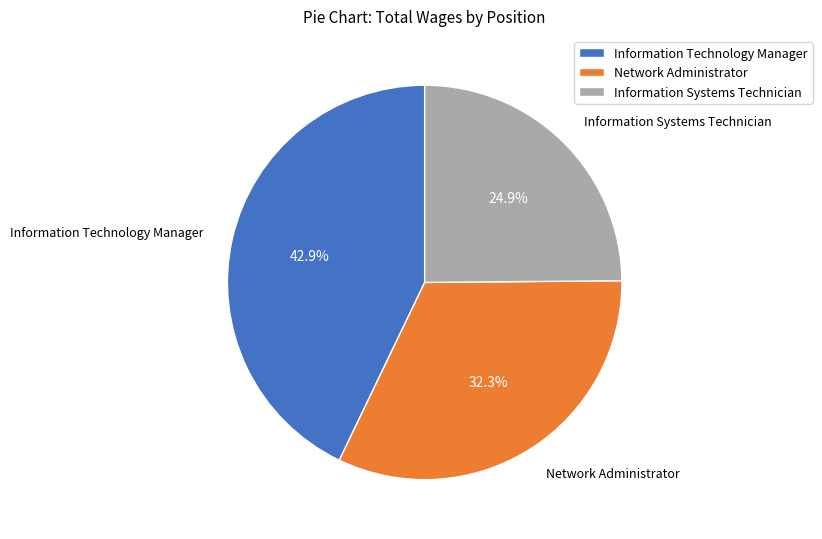

The Network Administrator slice represents 24% of the pie. True or false?

False